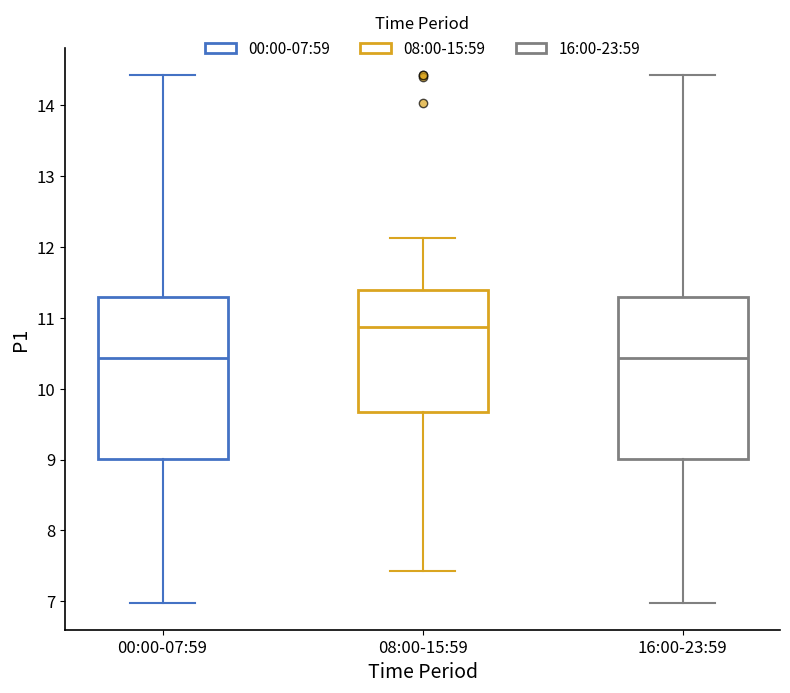

Where does the lower whisker of the box for 00:00-07:59 end on the y-axis? The values are not printed on the chart, so give them approximately, as read against the axis.

7.0